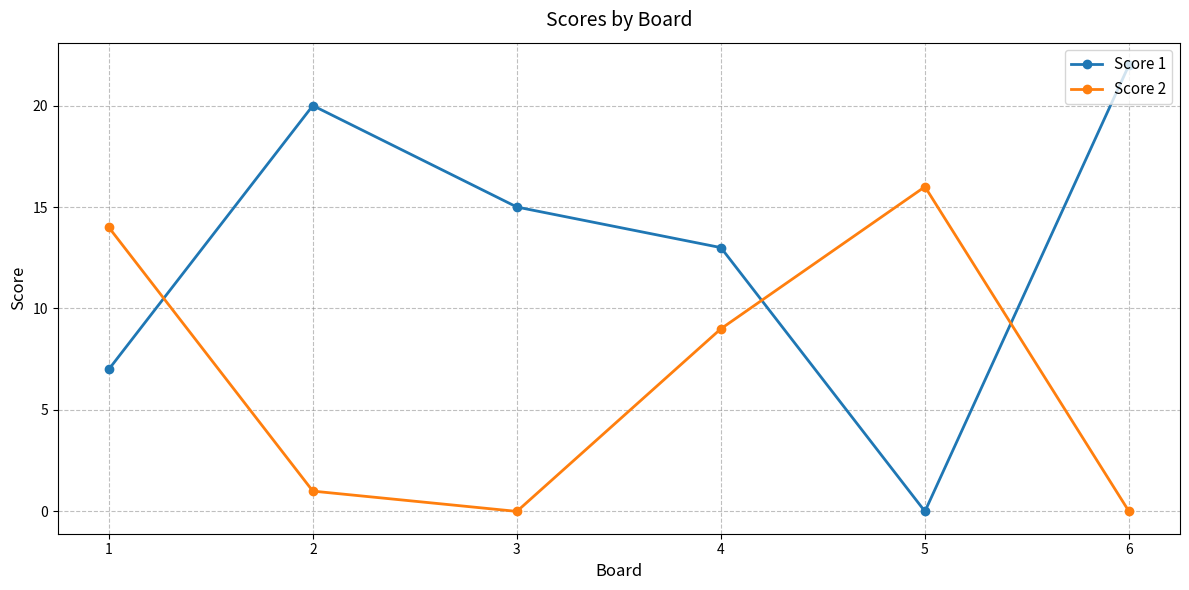

The value of Score 1 at 1 is 7. True or false?

True